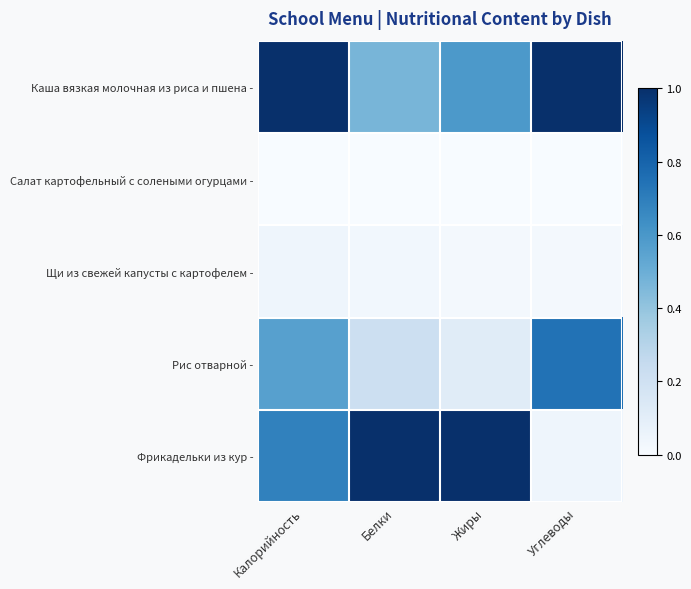

Rank the series at Углеводы from highest to lowest value.

Каша вязкая молочная из риса и пшена -, Рис отварной -, Фрикадельки из кур -, Щи из свежей капусты с картофелем -, Салат картофельный с солеными огурцами -